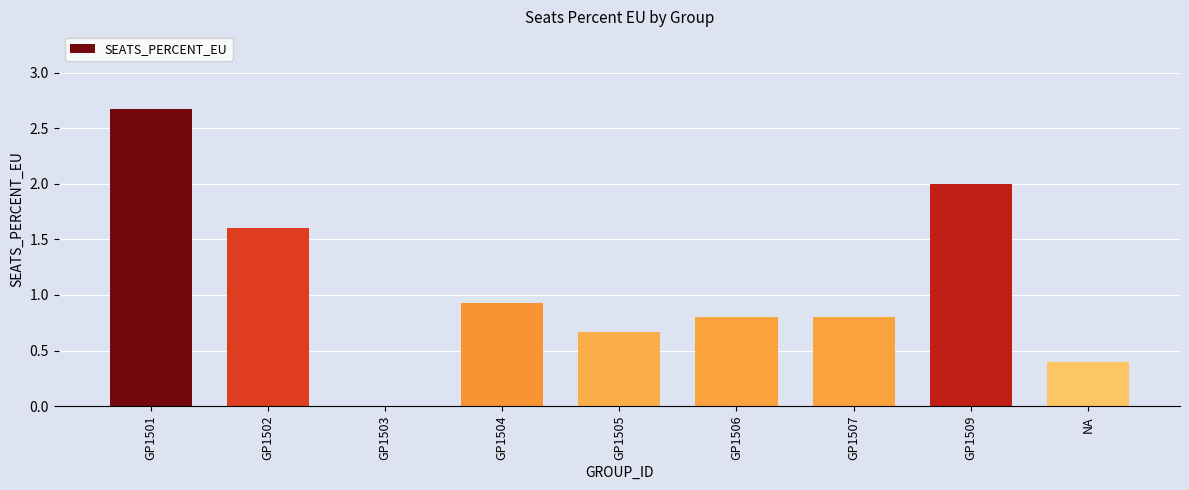

The chart shows a value of 1.1 at GP1505. True or false?

False